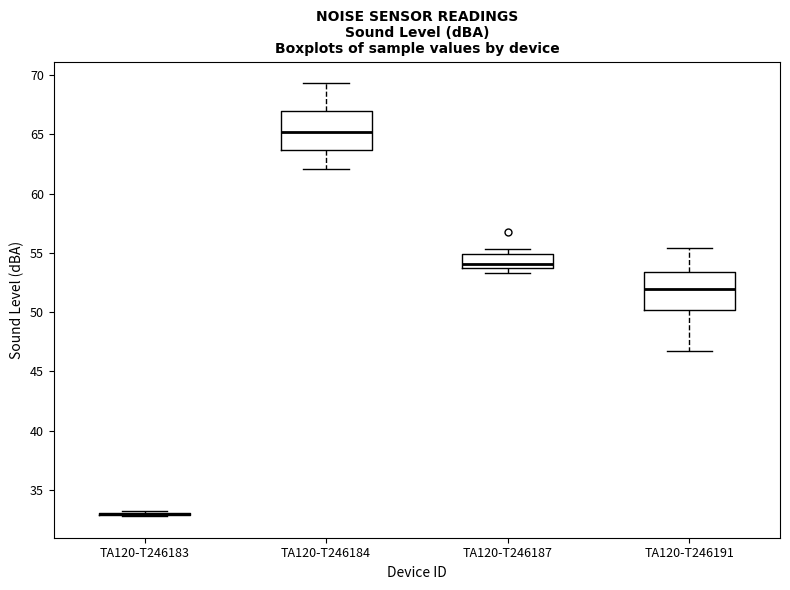

Where does the median line of the box for TA120-T246191 sit on the y-axis? The values are not printed on the chart, so give them approximately, as read against the axis.

52.0